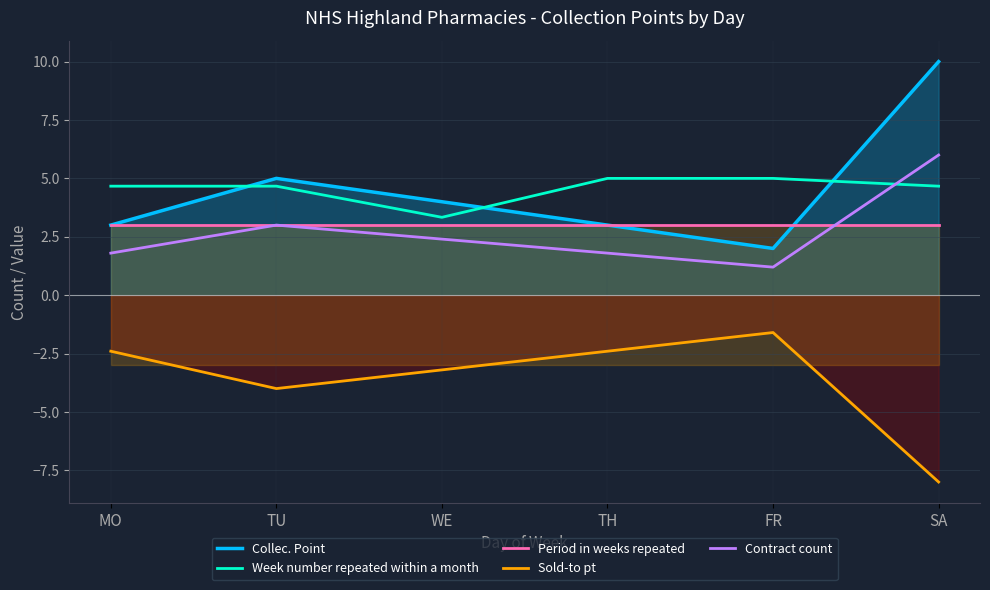

What is the difference between the maximum and minimum values in the Contract count series?

4.8